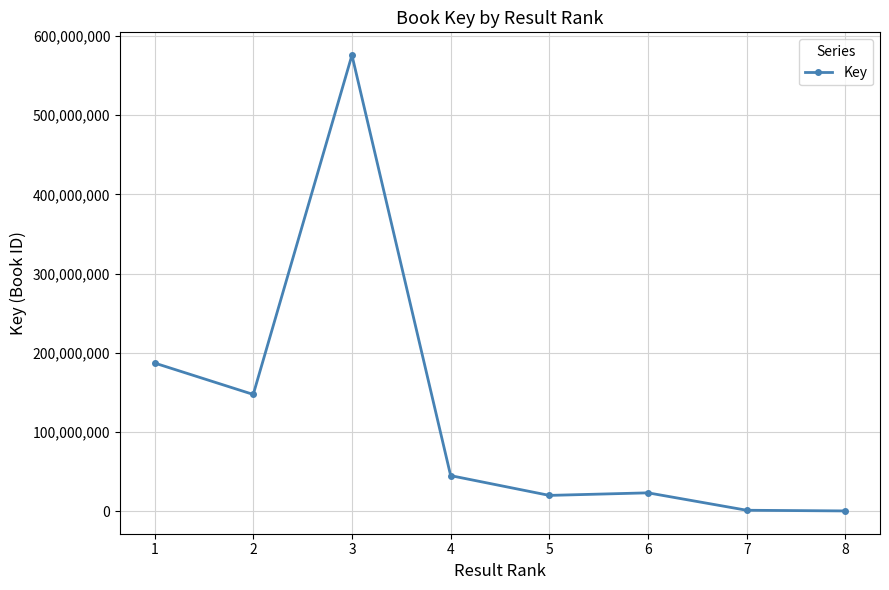

Count the number of categories in the chart.

8